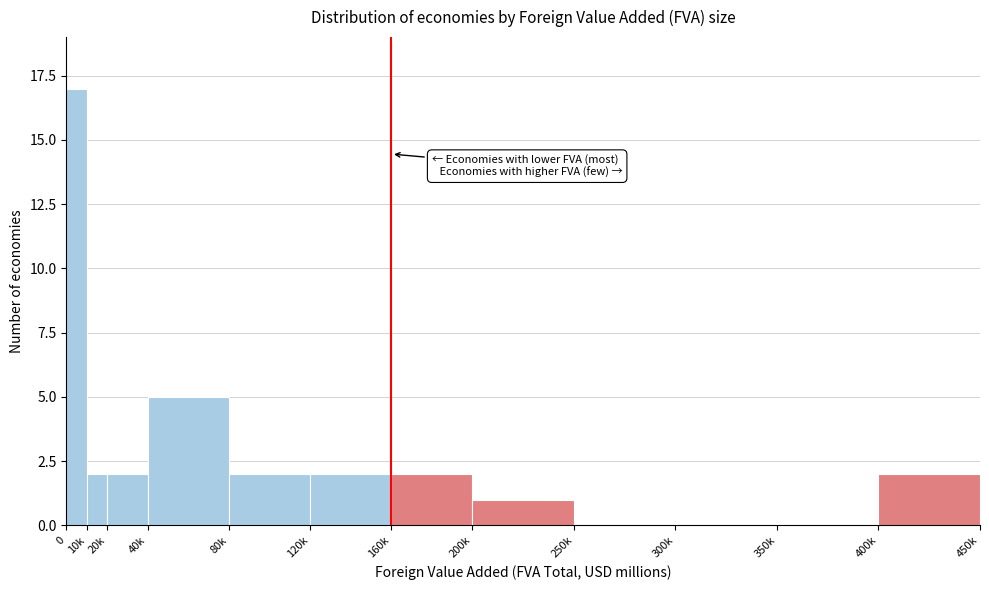

Reading left to right, what are all the values shown in this chart?

0=17	10k=2	20k=2	40k=5	80k=2	120k=2	160k=2	200k=1	250k=0	300k=0	350k=0	400k=2